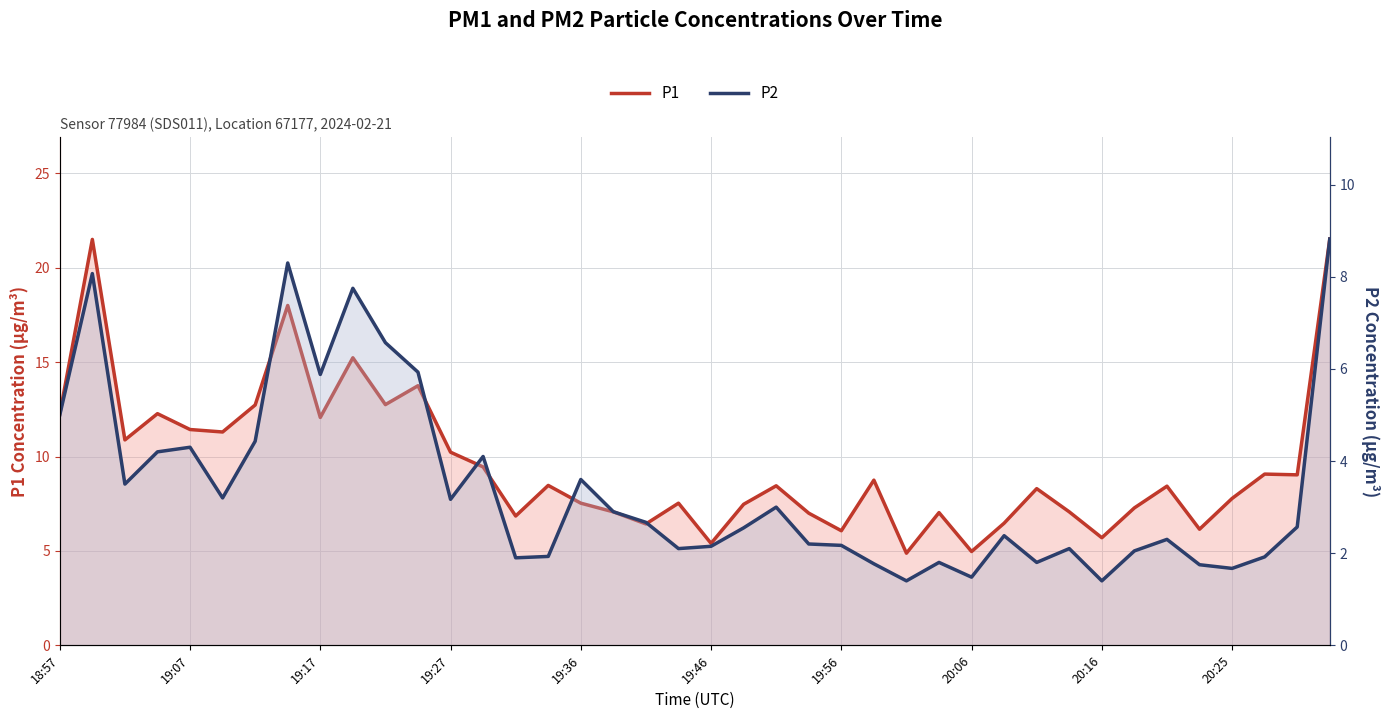

What is the average value of the P2 series?

3.4